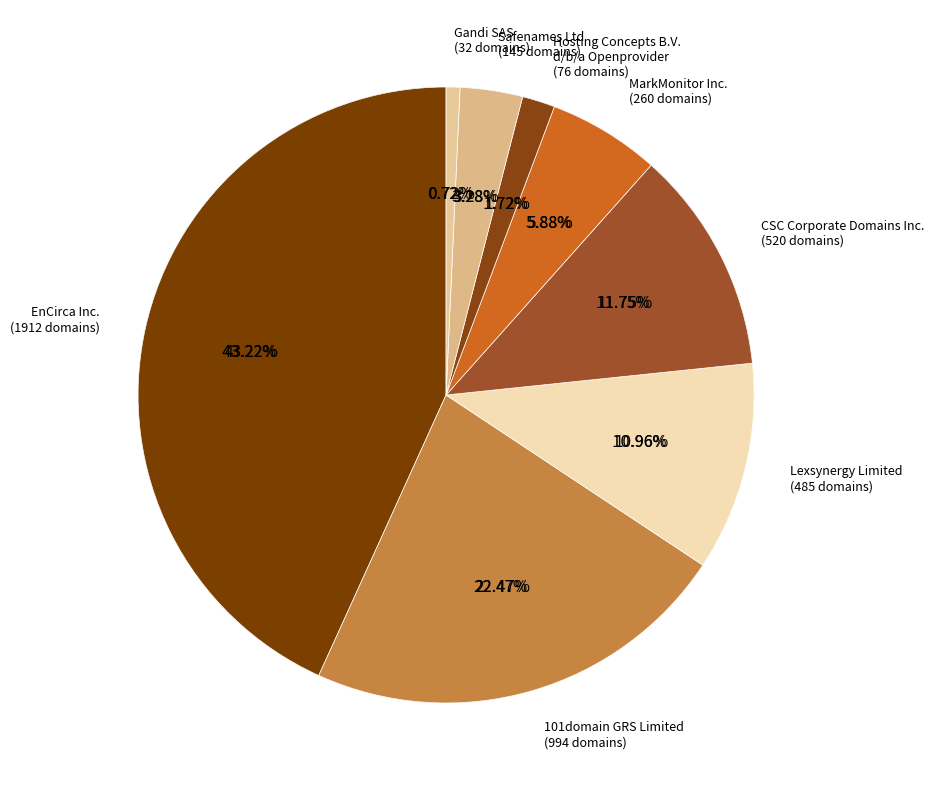

Combined, do 101domain GRS Limited and Other account for over 50%?

No